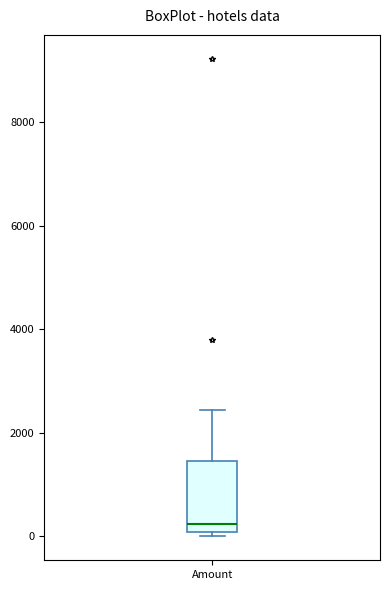

Read this box plot against the y-axis: the position of the median line, the range covered by the box, and the ends of both whiskers. The values are not printed on the chart, so give them approximately, as read against the axis.

median 200, box 0 to 1400, whiskers 0 (just below the box's lower edge) to 2400